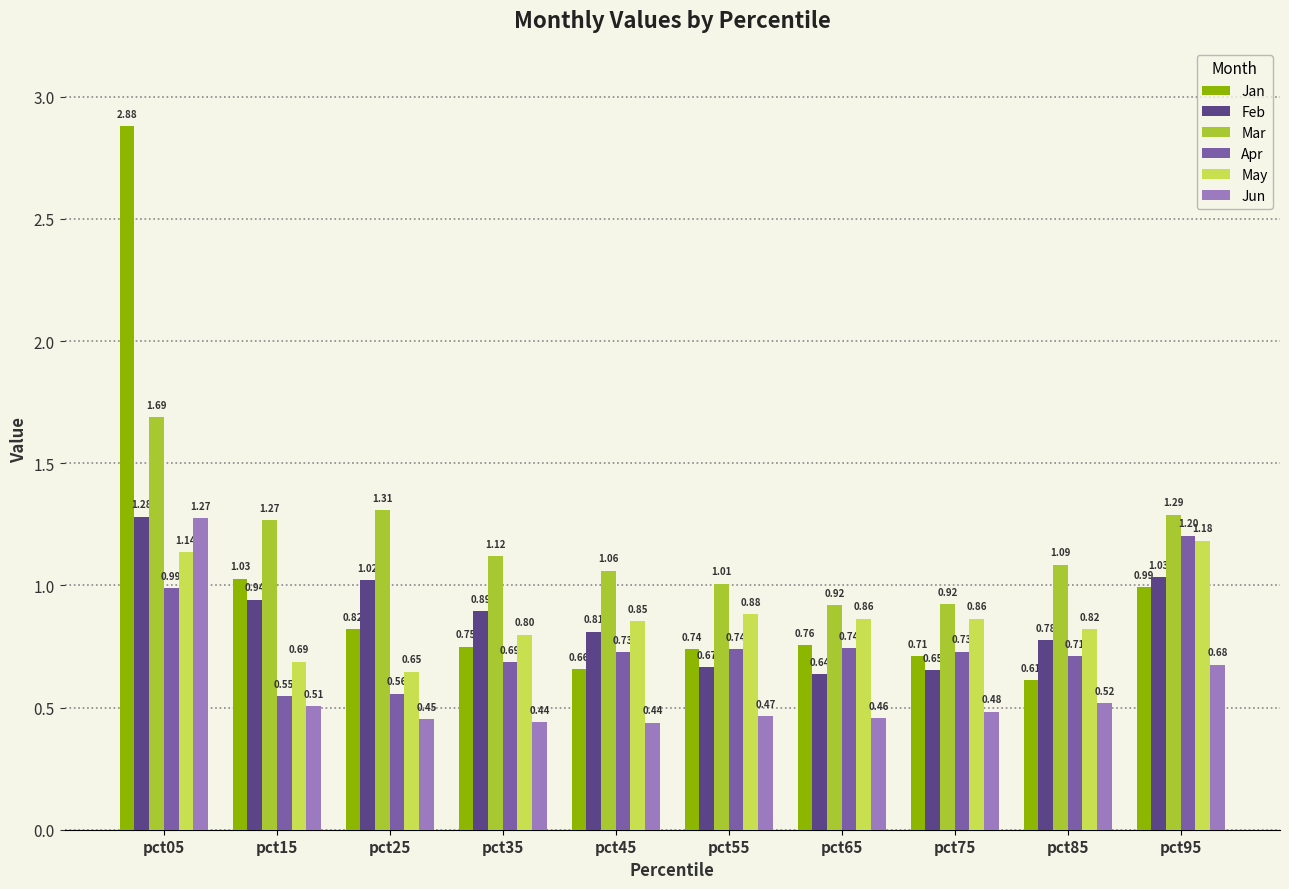

At which category is the sum across all series the highest?

pct05